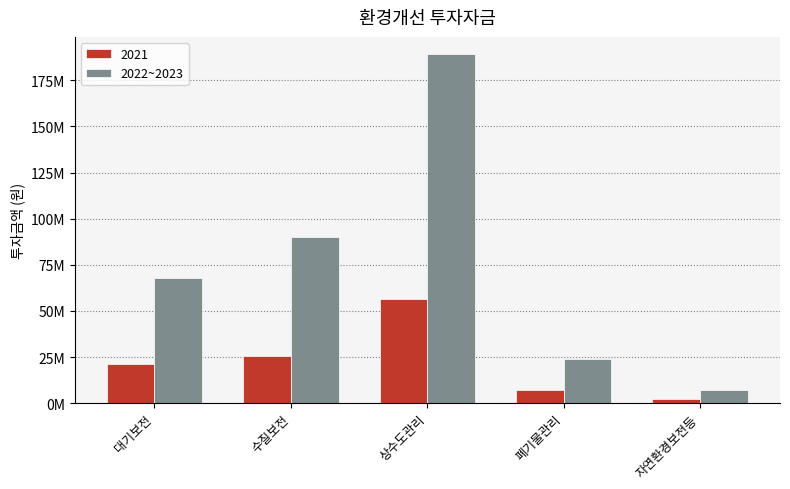

At which category does the chart reach its peak across all series?

상수도관리